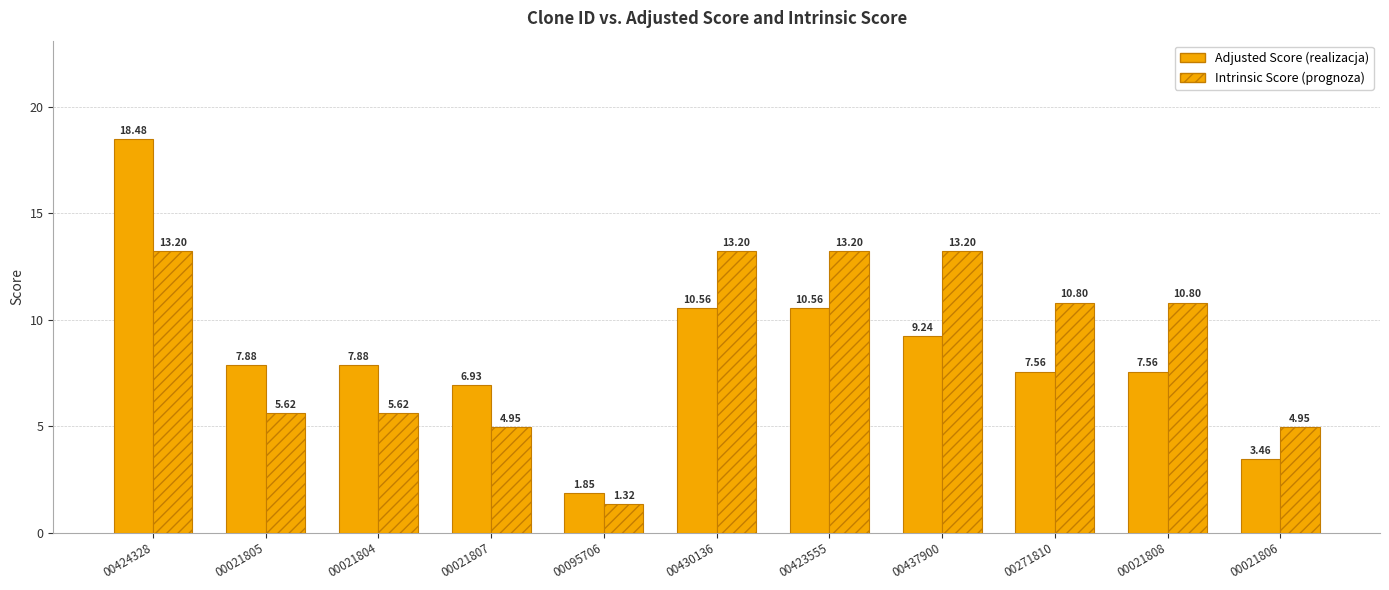

How many distinct data groups are displayed?

2